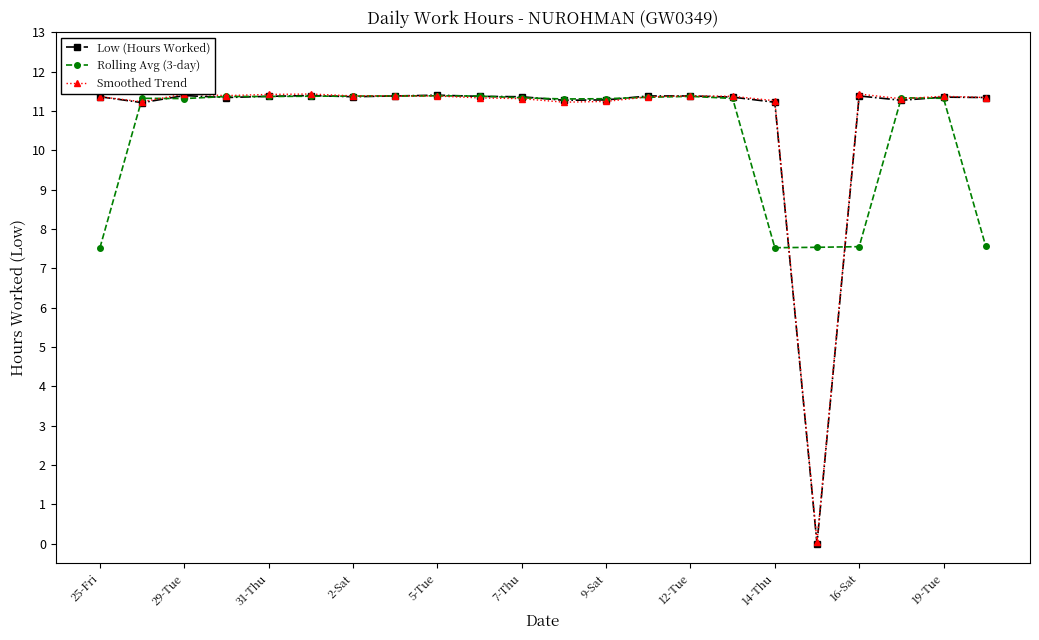

How many data points in Rolling Avg (3-day) are above 11?

17